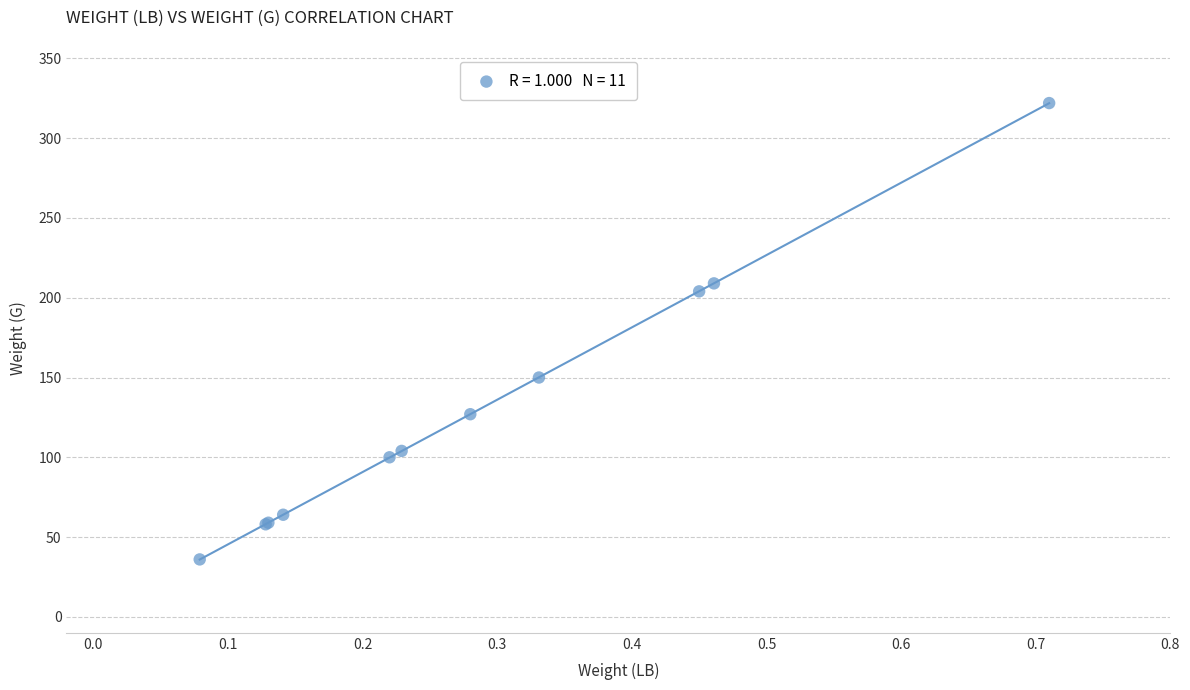

What Y value in the scatter plot is closest to 179?

204